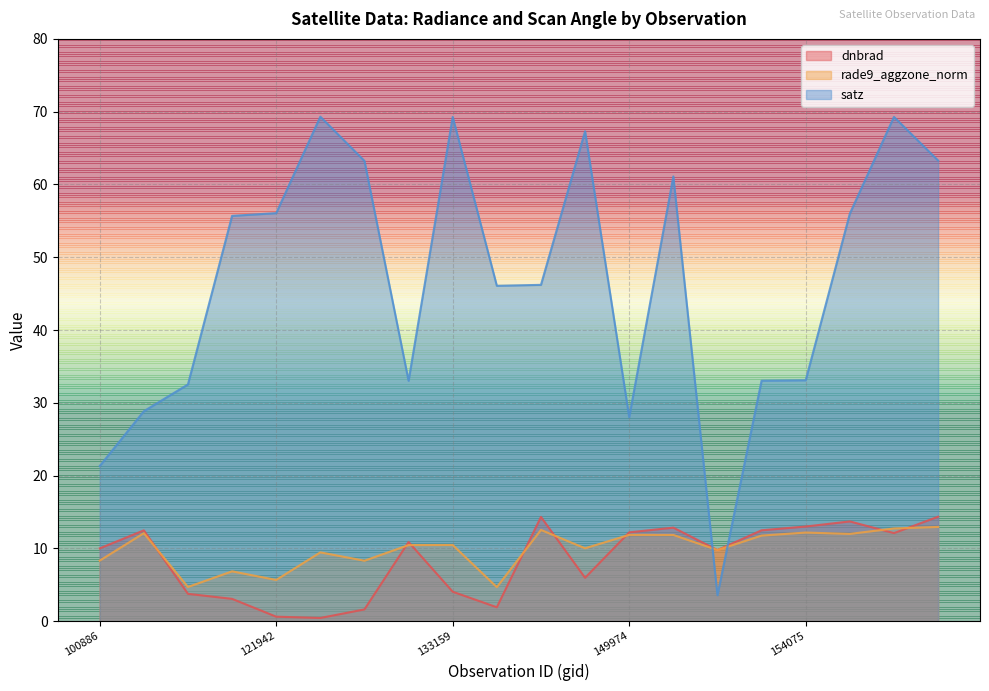

Rank the categories by dnbrad value from highest to lowest.

154476, 148812, 154271, 154075, 150533, 151274, 103364, 149974, 154463, 132798, 100886, 151094, 149602, 133159, 107613, 107782, 139421, 122129, 121942, 122118